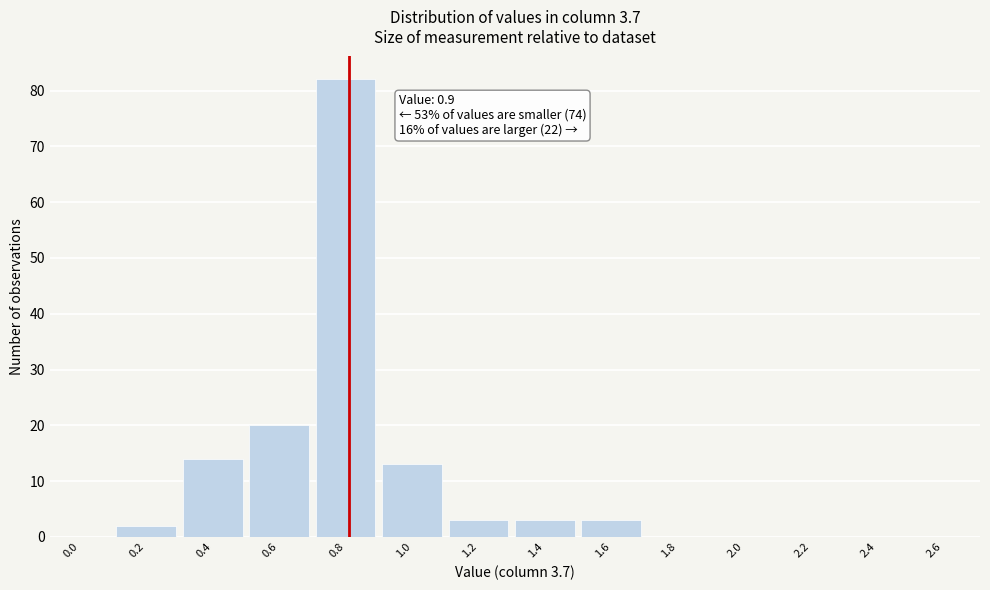

Reading left to right, what are all the values shown in this chart?

0.0=0	0.2=2	0.4=14	0.6=20	0.8=82	1.0=13	1.2=3	1.4=3	1.6=3	1.8=0	2.0=0	2.2=0	2.4=0	2.6=0